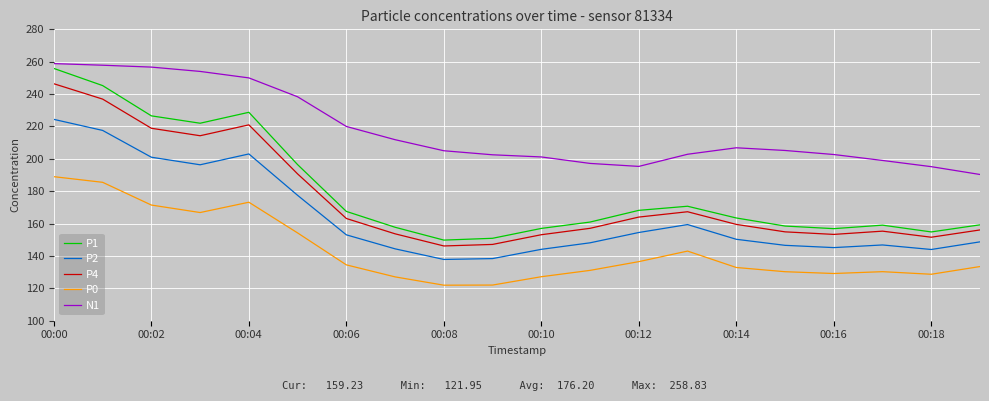

True or false: P0 and N1 cross at least once.

False